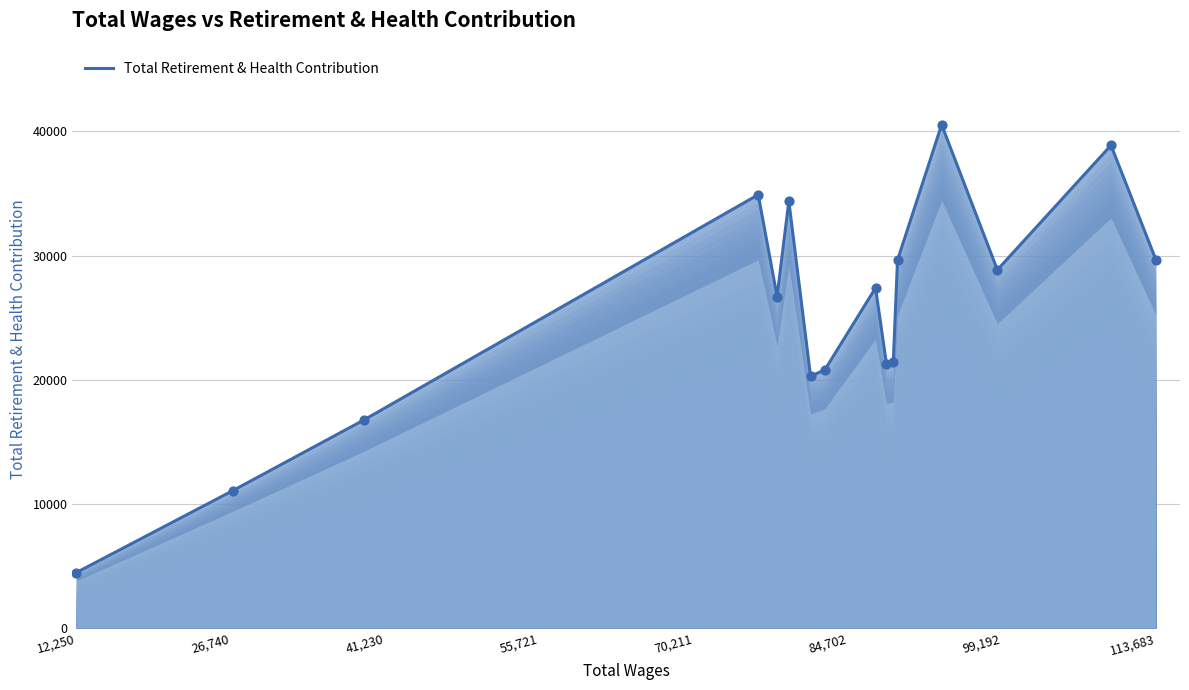

Approximately how many times larger is the value at 84,702 compared to 55,721?

1.0